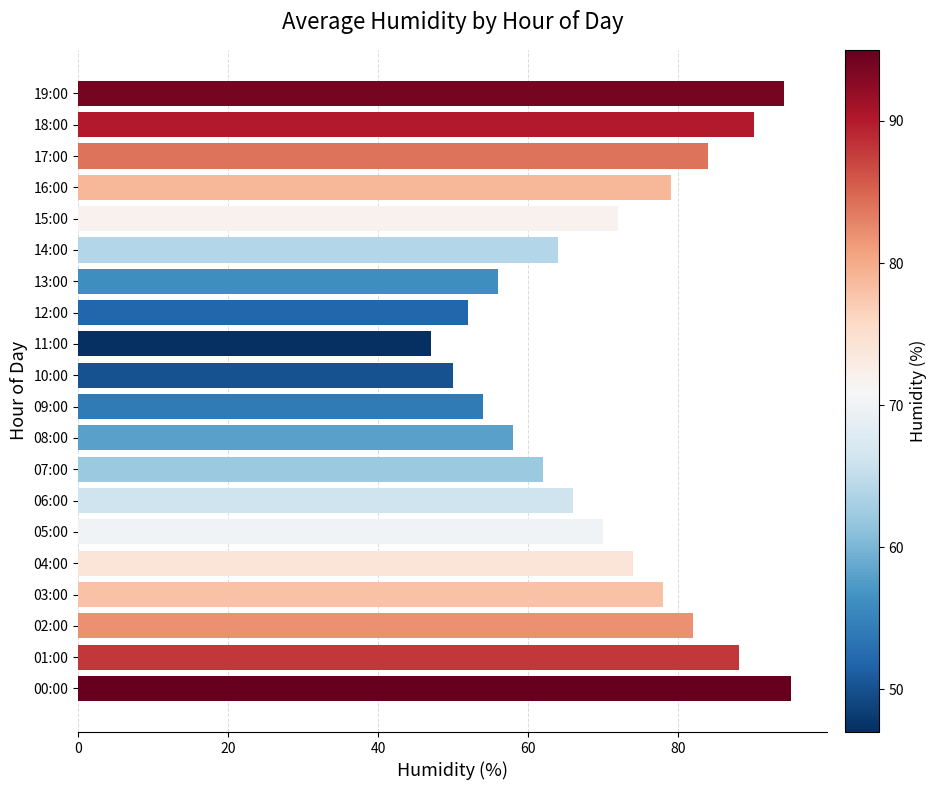

How many data points does each series have?

20